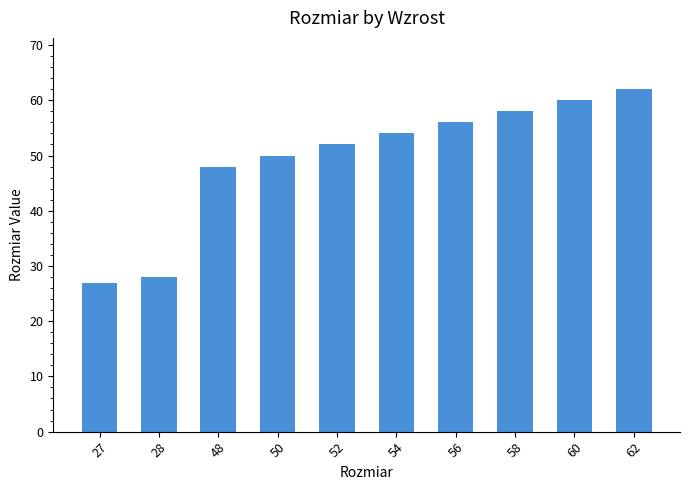

What is the maximum value shown in the chart?

62